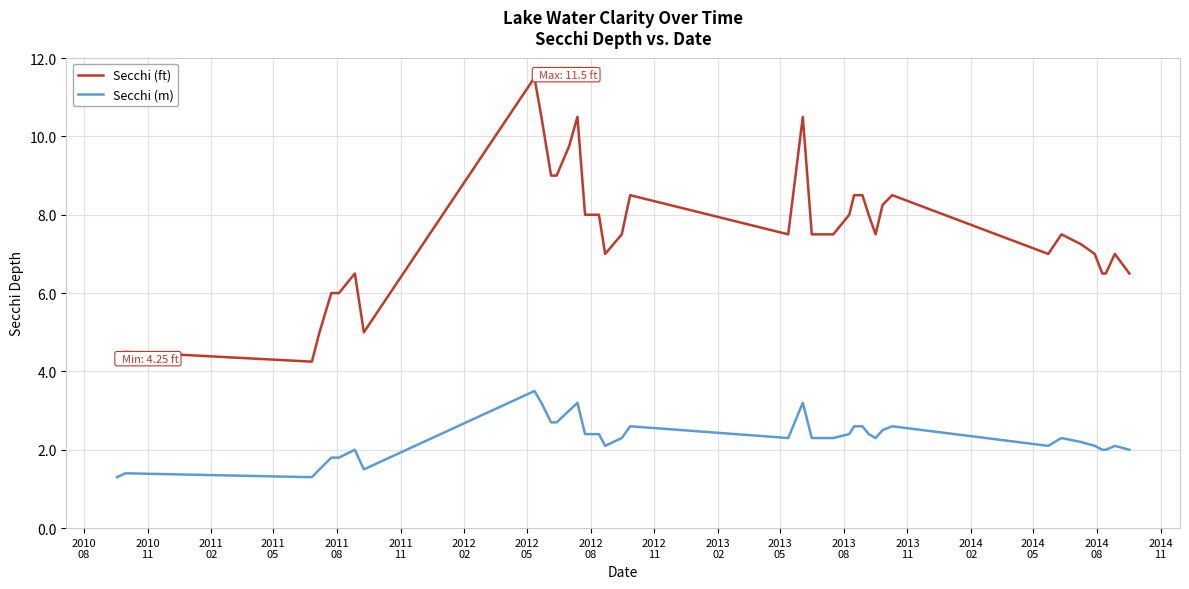

What is the difference between the maximum and minimum values in the Secchi (m) series?

2.2